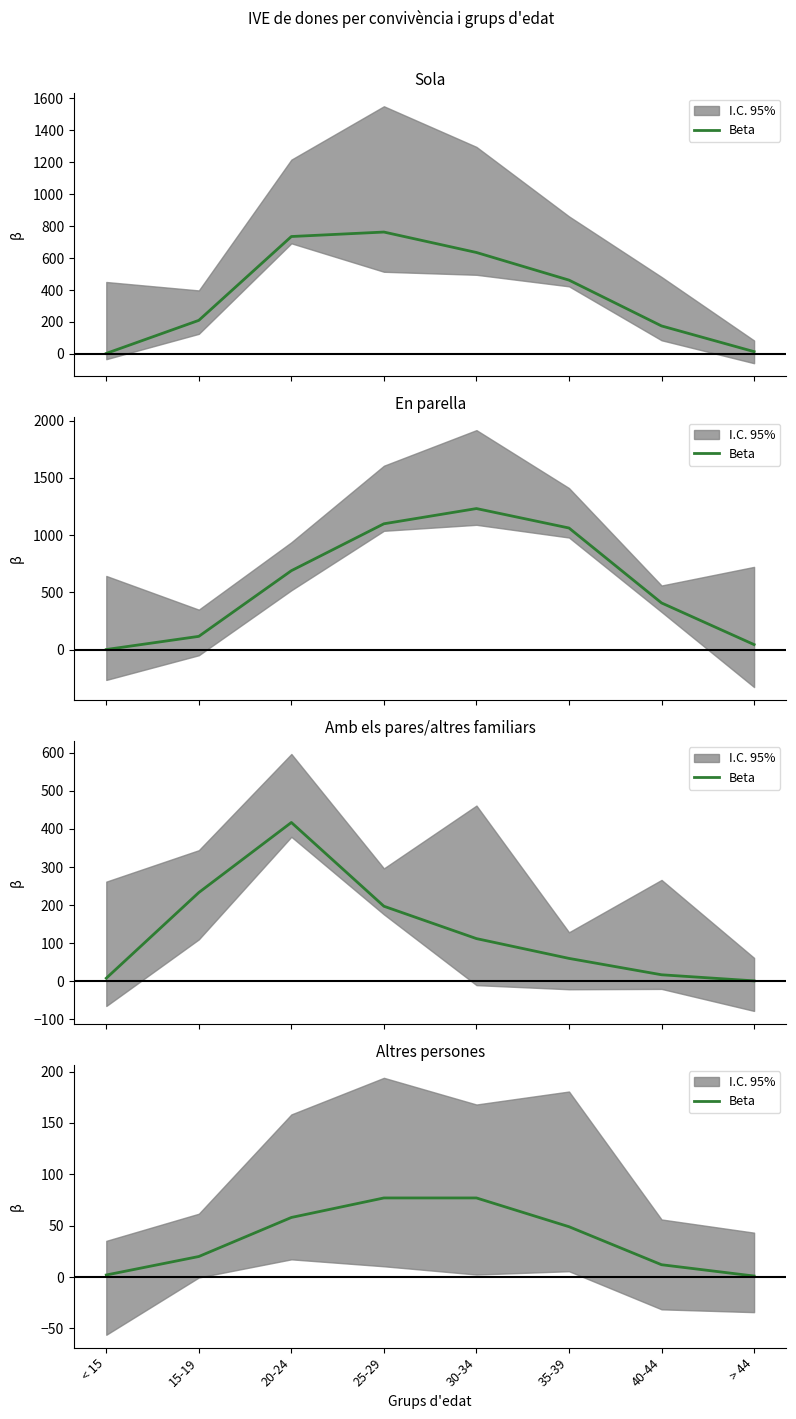

At which category does the chart reach its minimum across all series?

> 44